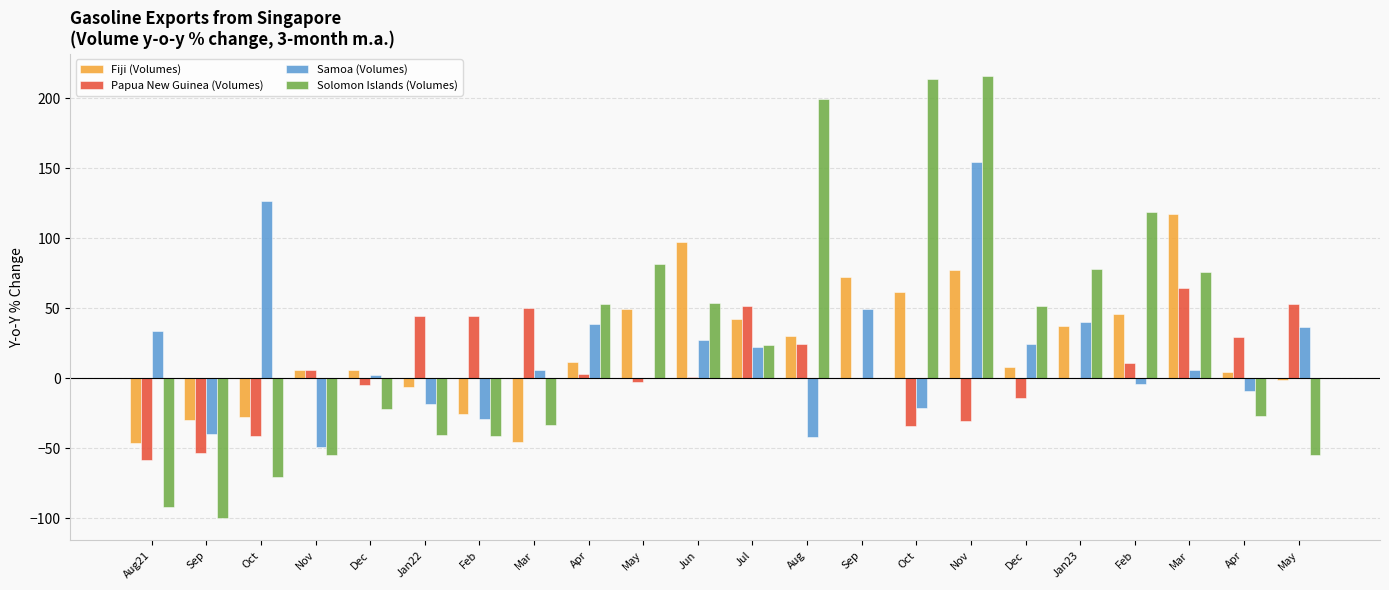

Reading left to right, transcribe all the data shown in this chart.

Fiji (Volumes): Aug21=-46.0	Sep=-29.9	Oct=-27.8	Nov=6.1	Dec=6.2	Jan22=-6.1	Feb=-25.7	Mar=-45.3	Apr=11.5	May=49.2	Jun=97.7	Jul=42.5	Aug=30.1	Sep=72.2	Oct=61.4	Nov=77.1	Dec=8.1	Jan23=37.5	Feb=46.1	Mar=117.4	Apr=4.3	May=-1.0
Papua New Guinea (Volumes): Aug21=-58.3	Sep=-53.2	Oct=-40.8	Nov=6.2	Dec=-4.8	Jan22=44.6	Feb=44.8	Mar=50.2	Apr=2.9	May=-2.9	Jun=1.1	Jul=51.8	Aug=24.6	Sep=0.6	Oct=-34.0	Nov=-30.7	Dec=-13.7	Jan23=0.4	Feb=10.9	Mar=64.4	Apr=29.3	May=53.5
Samoa (Volumes): Aug21=33.6	Sep=-40.0	Oct=126.8	Nov=-48.9	Dec=2.7	Jan22=-18.3	Feb=-29.0	Mar=5.7	Apr=38.7	May=0.0	Jun=27.6	Jul=22.6	Aug=-41.8	Sep=49.8	Oct=-21.2	Nov=154.9	Dec=24.8	Jan23=40.6	Feb=-4.0	Mar=5.9	Apr=-8.7	May=36.9
Solomon Islands (Volumes): Aug21=-92.1	Sep=-100.0	Oct=-70.7	Nov=-55.1	Dec=-21.8	Jan22=-40.2	Feb=-41.3	Mar=-33.5	Apr=53.1	May=81.6	Jun=54.0	Jul=24.0	Aug=199.7	Sep=0.0	Oct=213.6	Nov=216.1	Dec=51.6	Jan23=78.3	Feb=118.5	Mar=75.7	Apr=-26.5	May=-54.5